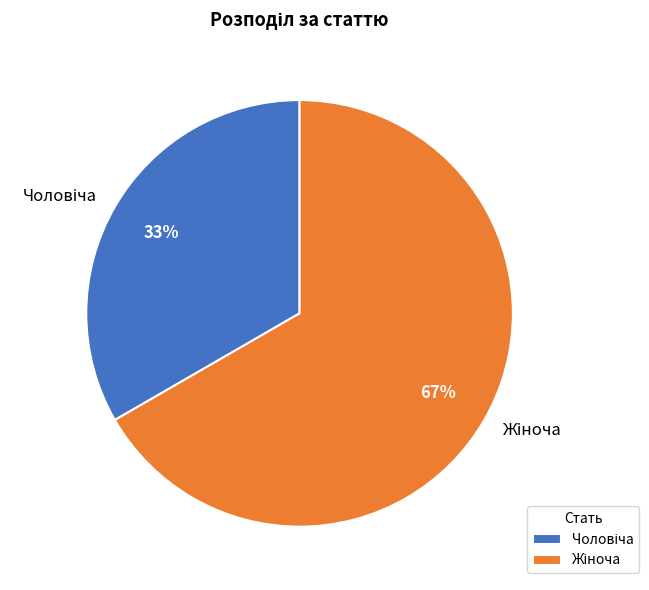

Is there any slice that represents more than half of the pie?

Yes